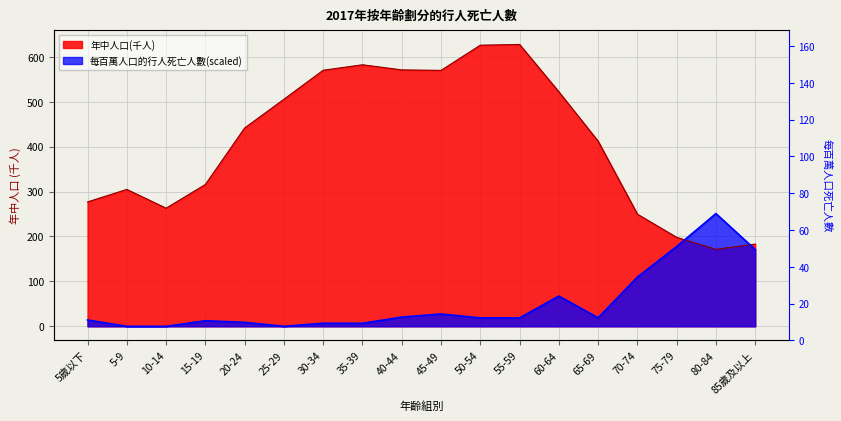

Rank the categories by 年中人口(千人) value from highest to lowest.

55-59, 50-54, 35-39, 40-44, 30-34, 45-49, 60-64, 25-29, 20-24, 65-69, 15-19, 5-9, 5歲以下, 10-14, 70-74, 75-79, 85歲及以上, 80-84